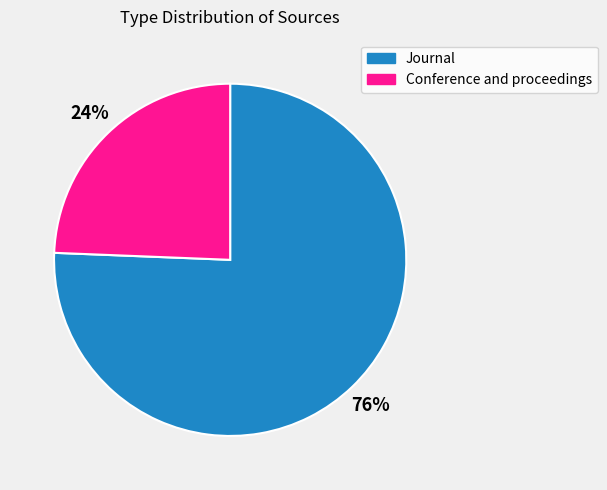

Does any single category account for the majority?

Yes